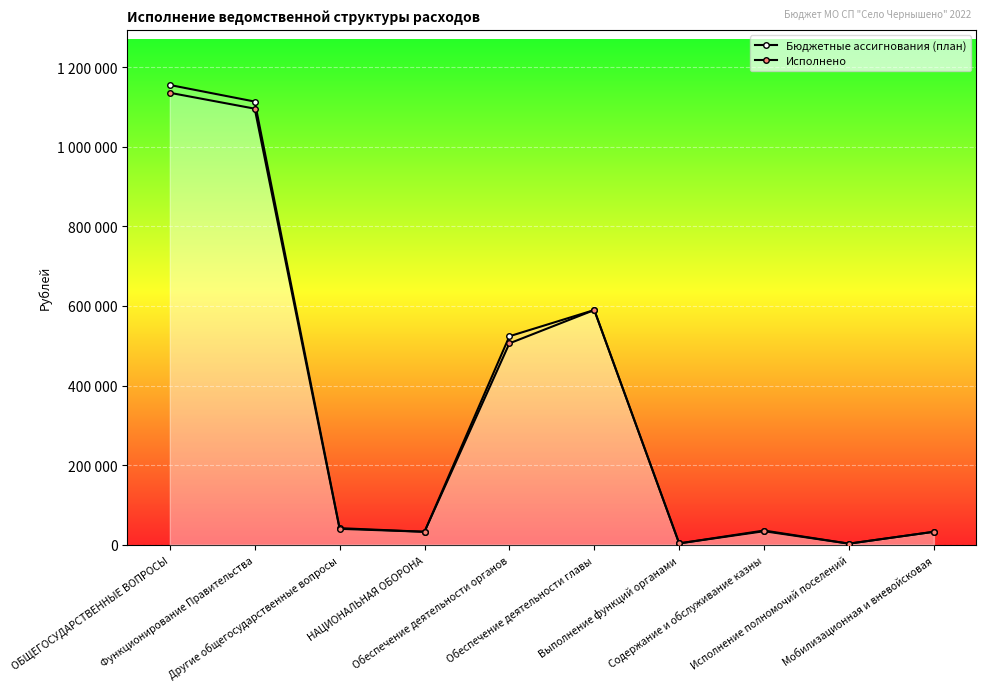

Between Функционирование Правительства and Обеспечение деятельности главы, which series saw the biggest shift?

Бюджетные ассигнования (план)